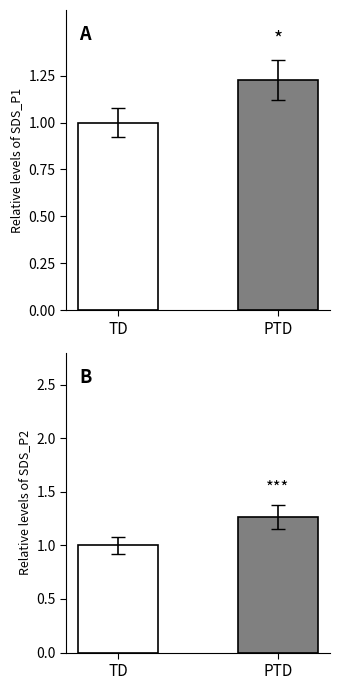

At TD, list the series in order from largest to smallest.

SDS_P1, SDS_P2